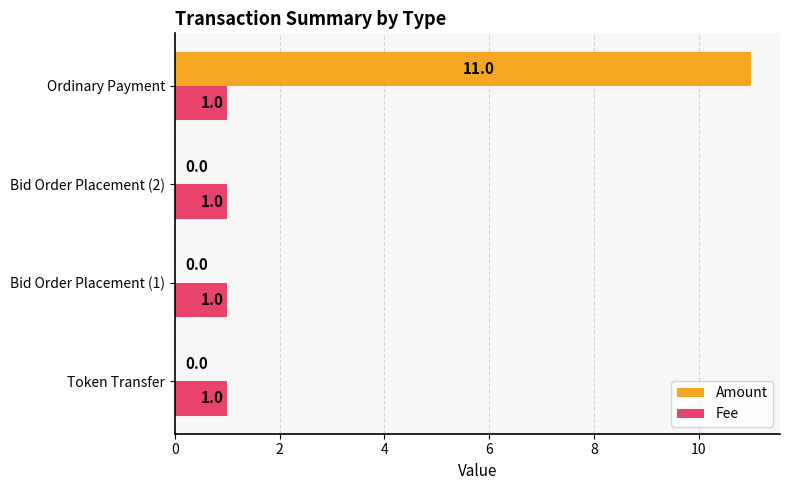

Is it true that Amount equals 16 at Ordinary Payment?

False